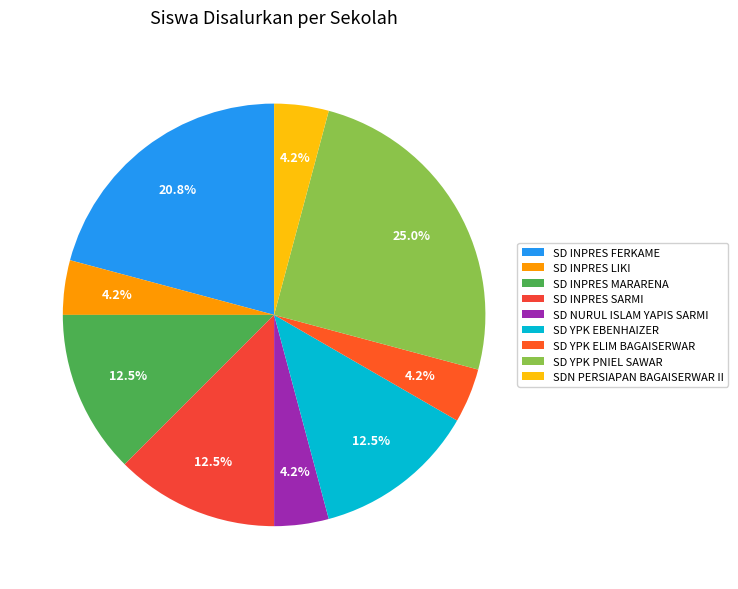

True or false: SD INPRES FERKAME accounts for 11% of the total.

False